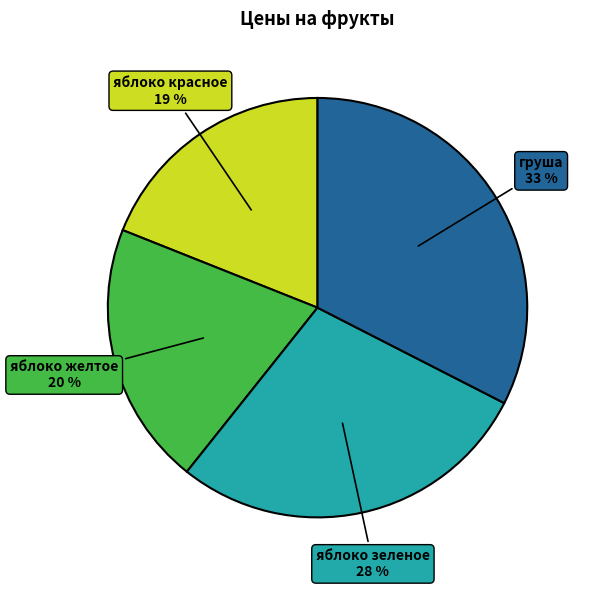

Between яблоко желтое and яблоко зеленое, which is larger?

яблоко зеленое